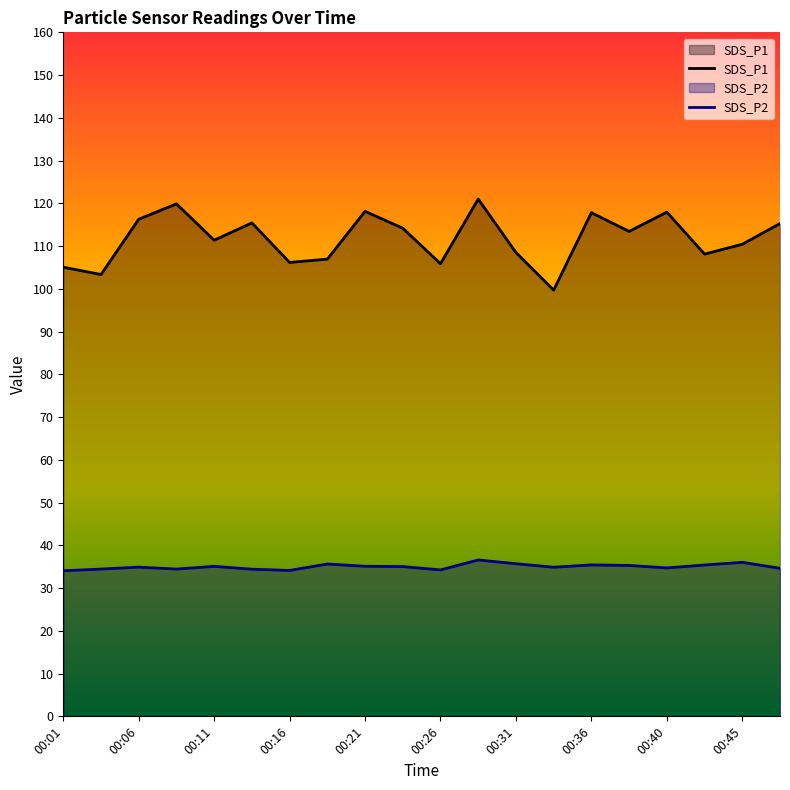

True or false: SDS_P2 and SDS_P1 cross at least once.

False